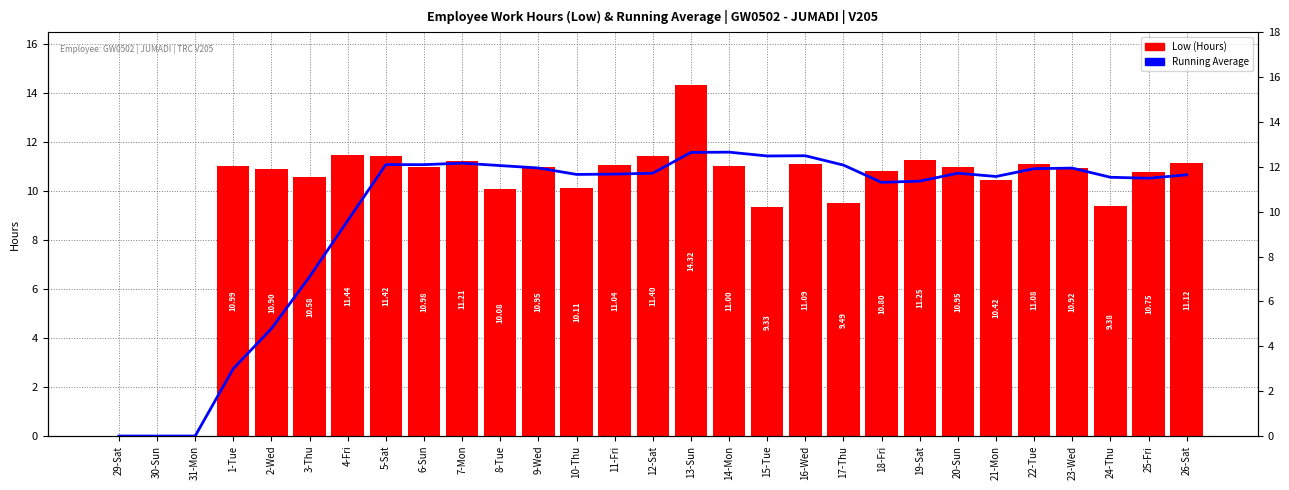

What is the label of the 28th bar from the right?

30-Sun